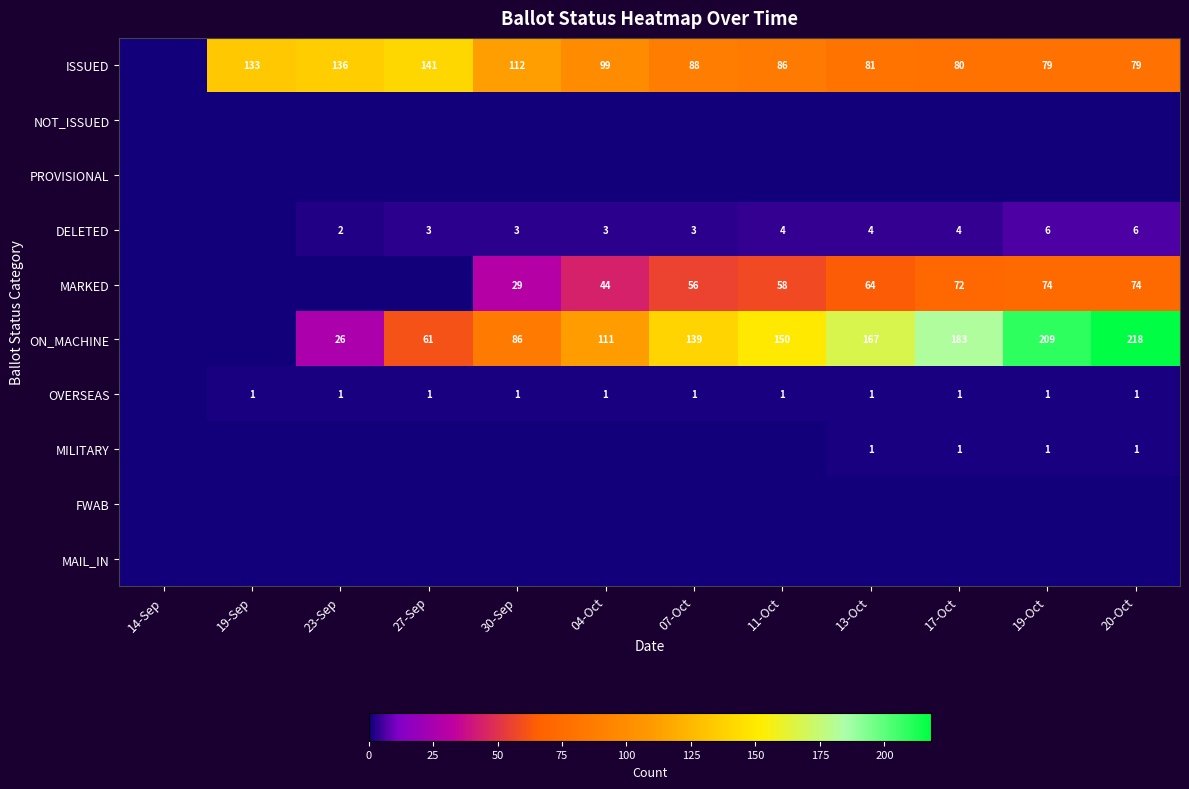

The value of OVERSEAS at 20-Oct is 1. True or false?

True